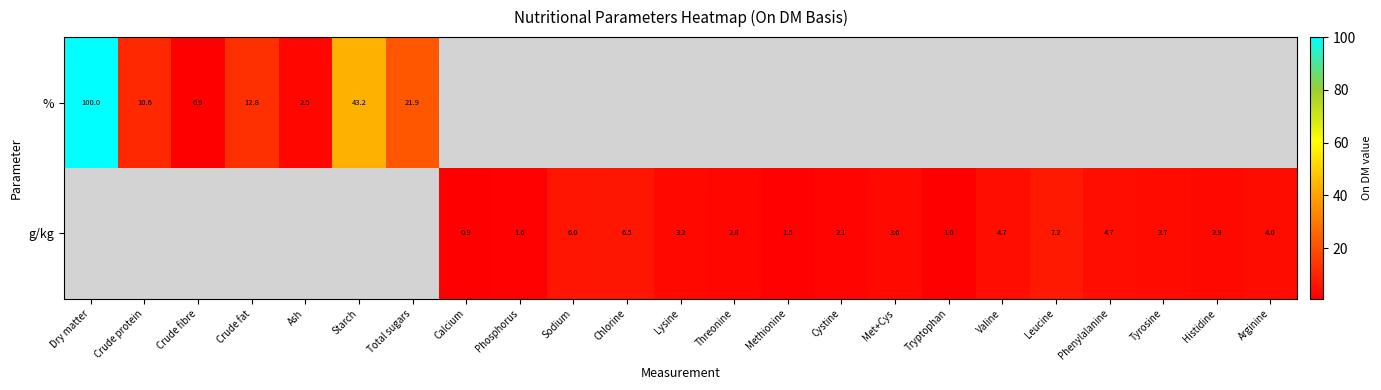

How many distinct data groups are displayed?

2